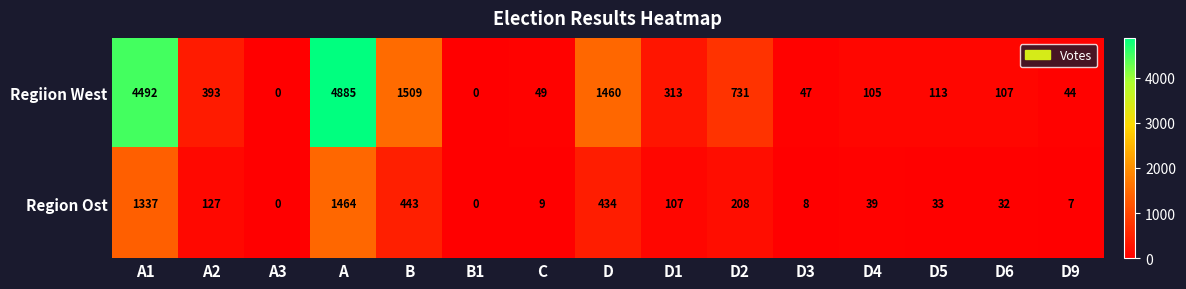

Which series has the largest total across all categories?

Regiion West